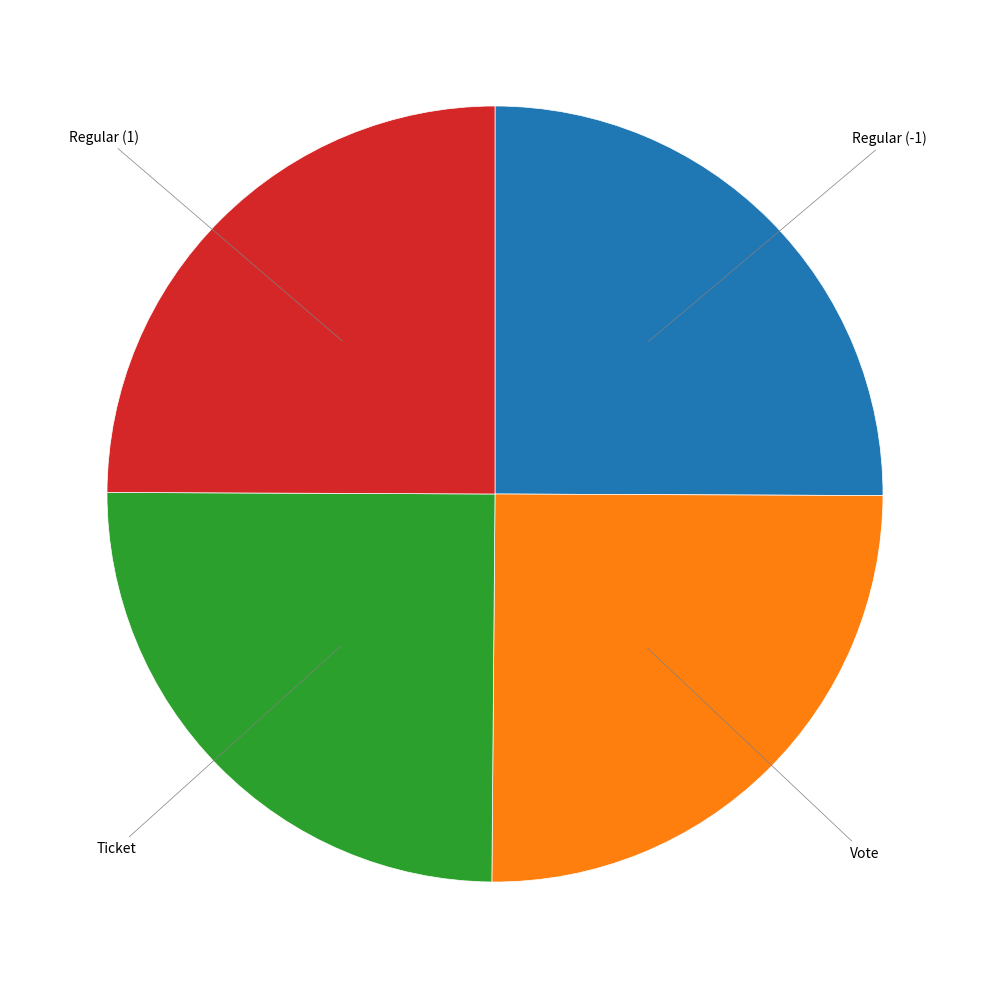

Is there a majority slice in this chart?

No